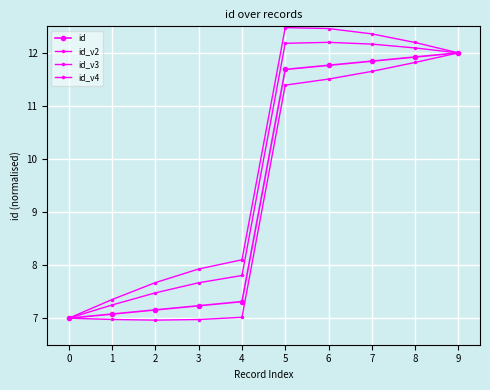

Which series has the widest spread of values?

id_v4